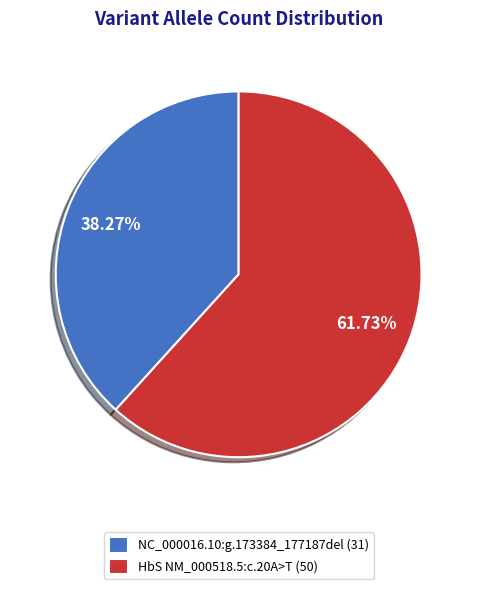

Does NC_000016.10:g.173384_177187del represent more than half of the total?

No